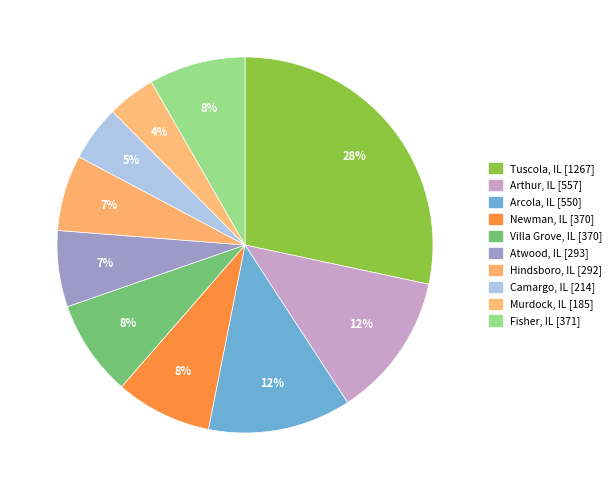

True or false: Villa Grove, IL accounts for 14% of the total.

False